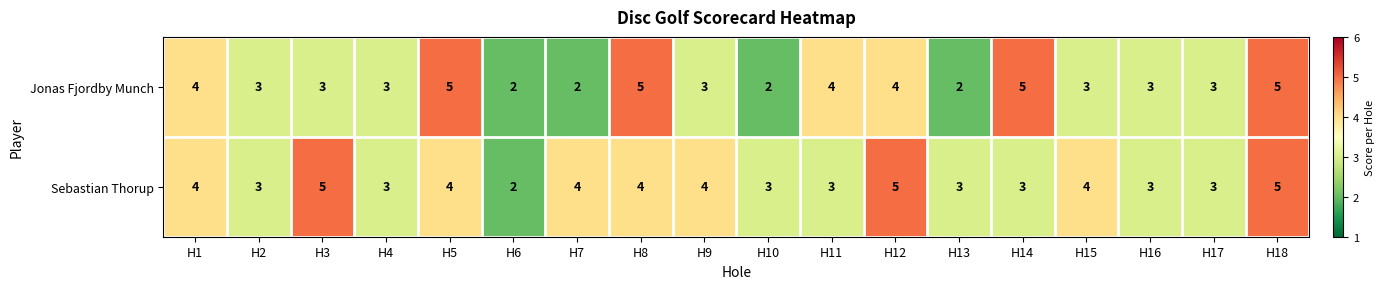

What is the total value across all series at H13?

5